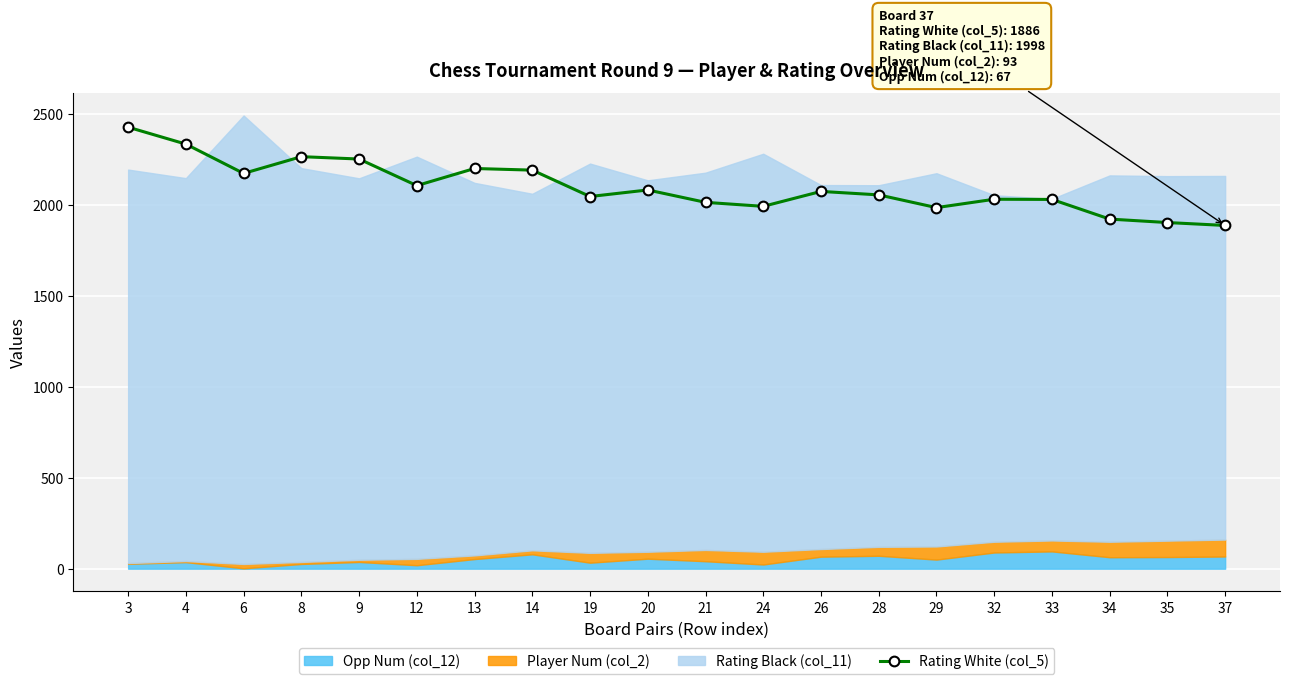

How many data points in Rating White (col_5) are less than 2073?

10